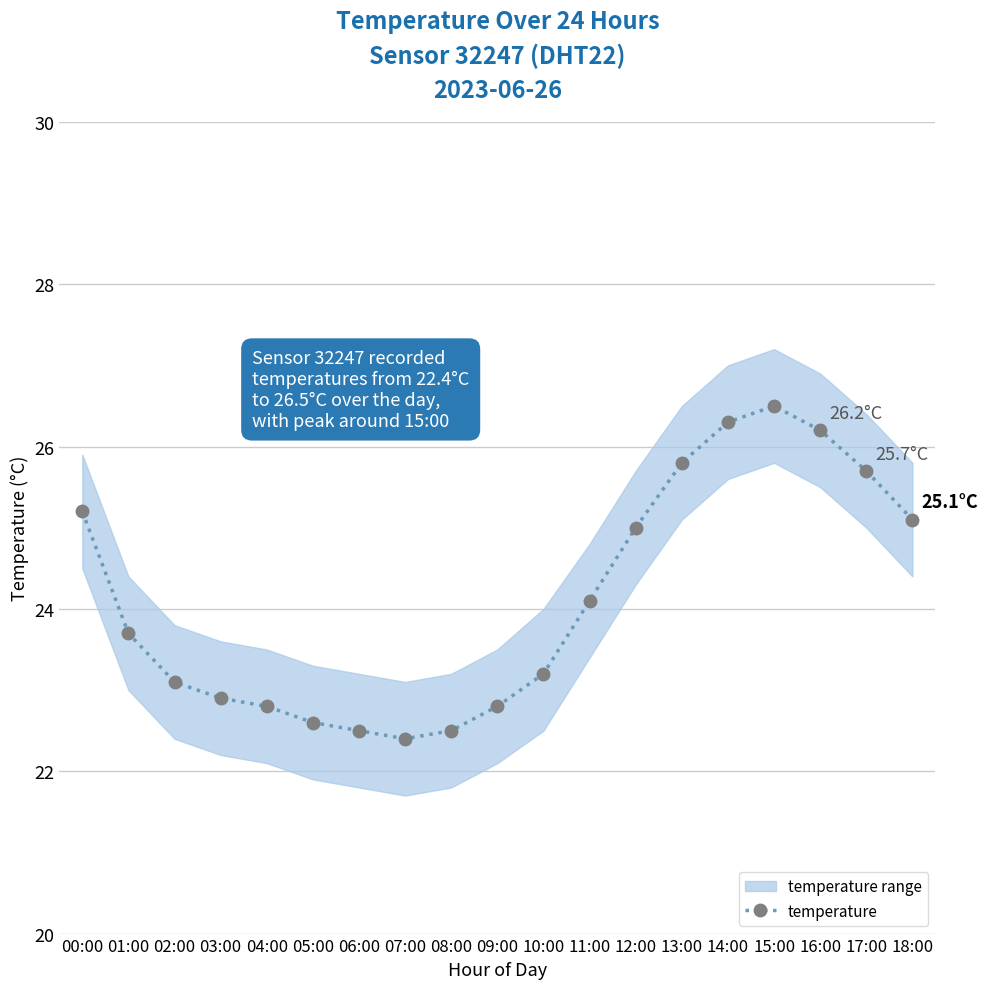

What is the sum of the values at 07:00 and 06:00?

44.9